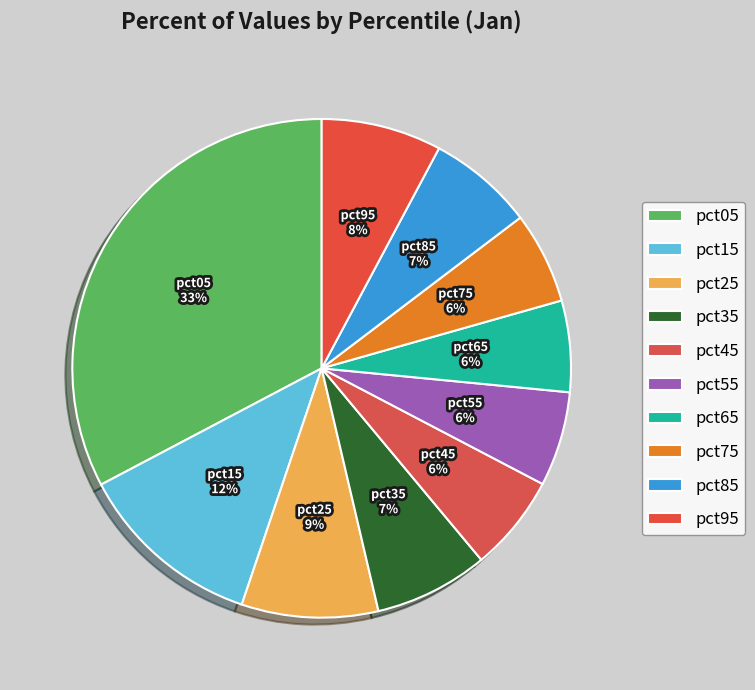

How many slices are in this pie chart?

10